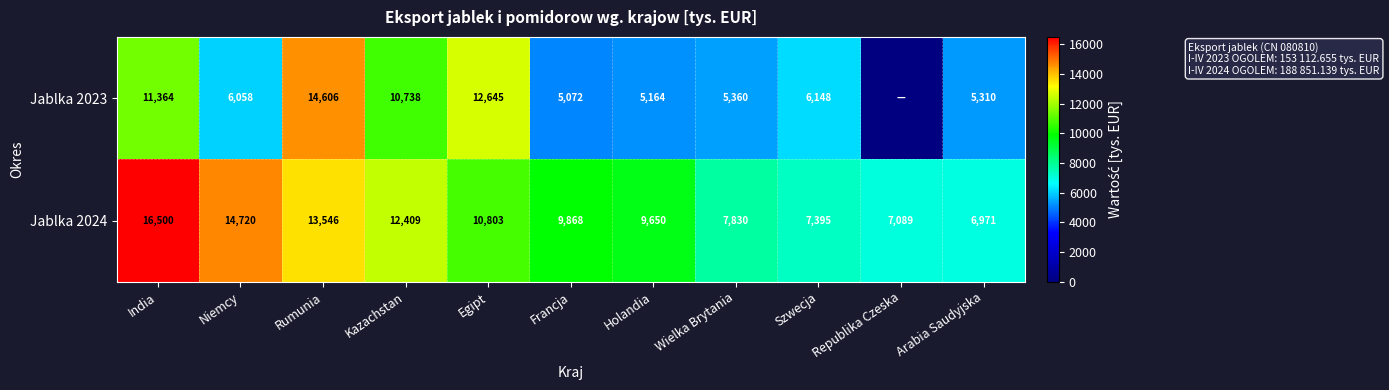

How many data points in Jablka 2024 are less than 9868?

5